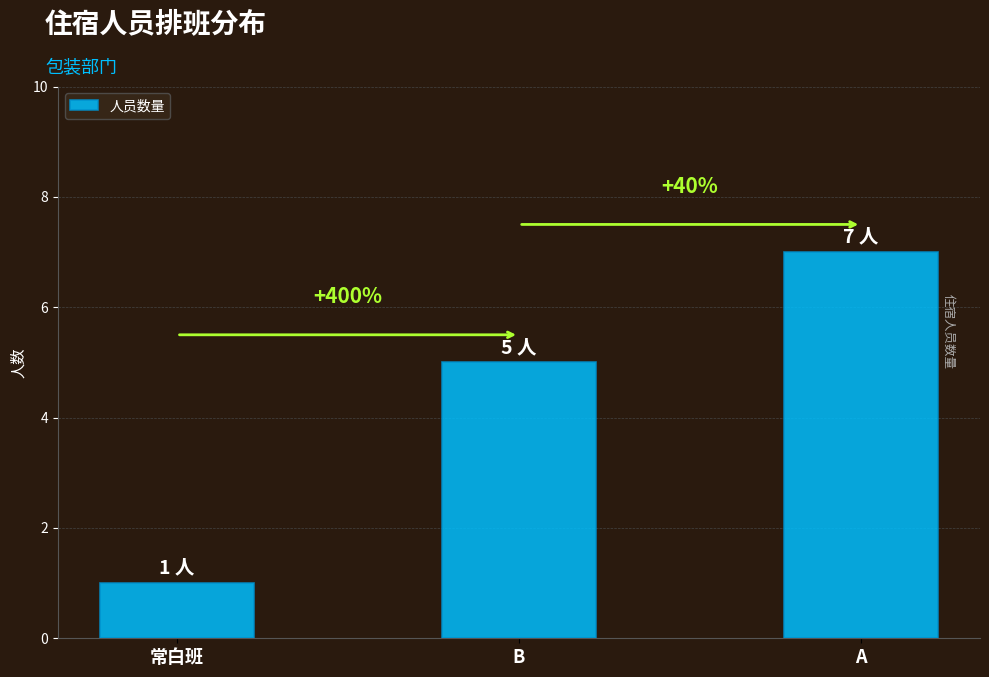

The value at 常白班 is 1. True or false?

True